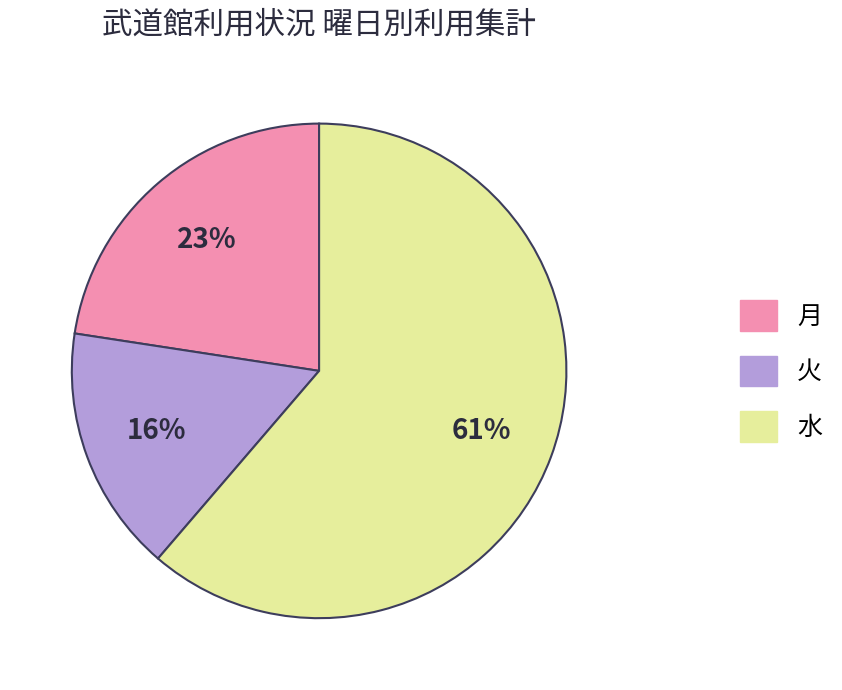

Do 水 and 火 together represent more than half of the pie?

Yes